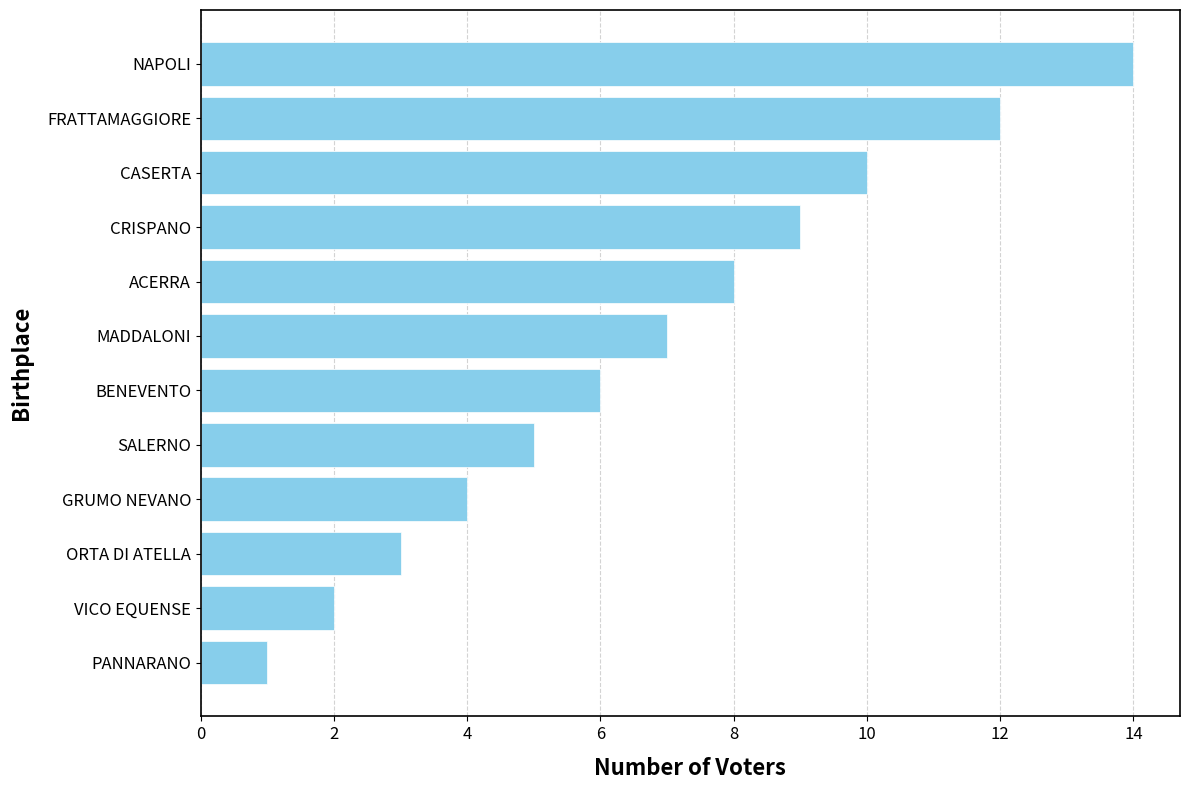

Reading bottom to top, extract all data points from this chart.

PANNARANO=1	VICO EQUENSE=2	ORTA DI ATELLA=3	GRUMO NEVANO=4	SALERNO=5	BENEVENTO=6	MADDALONI=7	ACERRA=8	CRISPANO=9	CASERTA=10	FRATTAMAGGIORE=12	NAPOLI=14